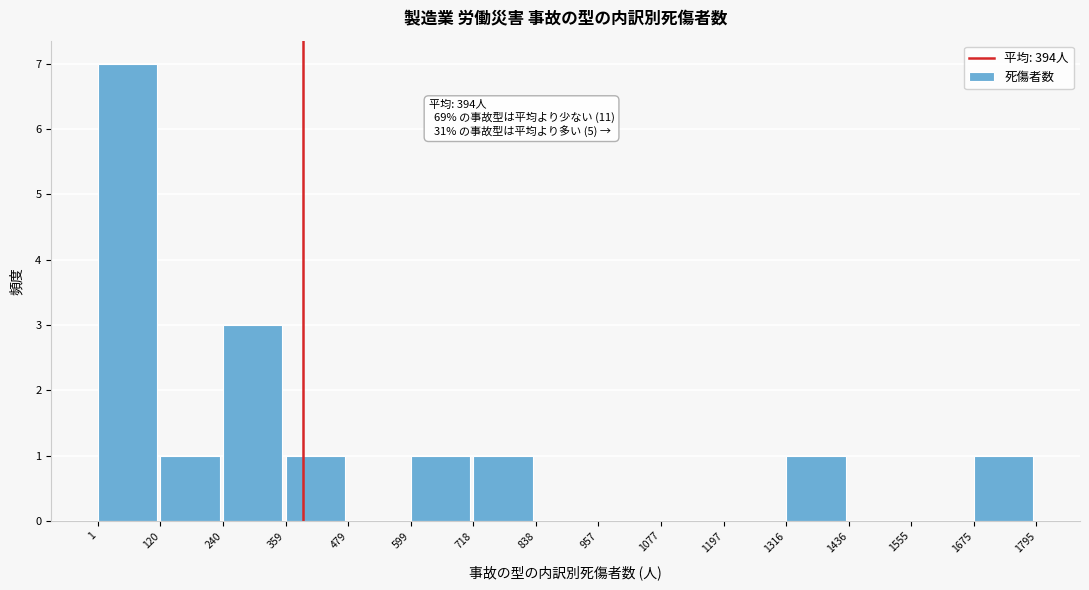

Over which range of the x-axis is the bar tallest?

1 to 120